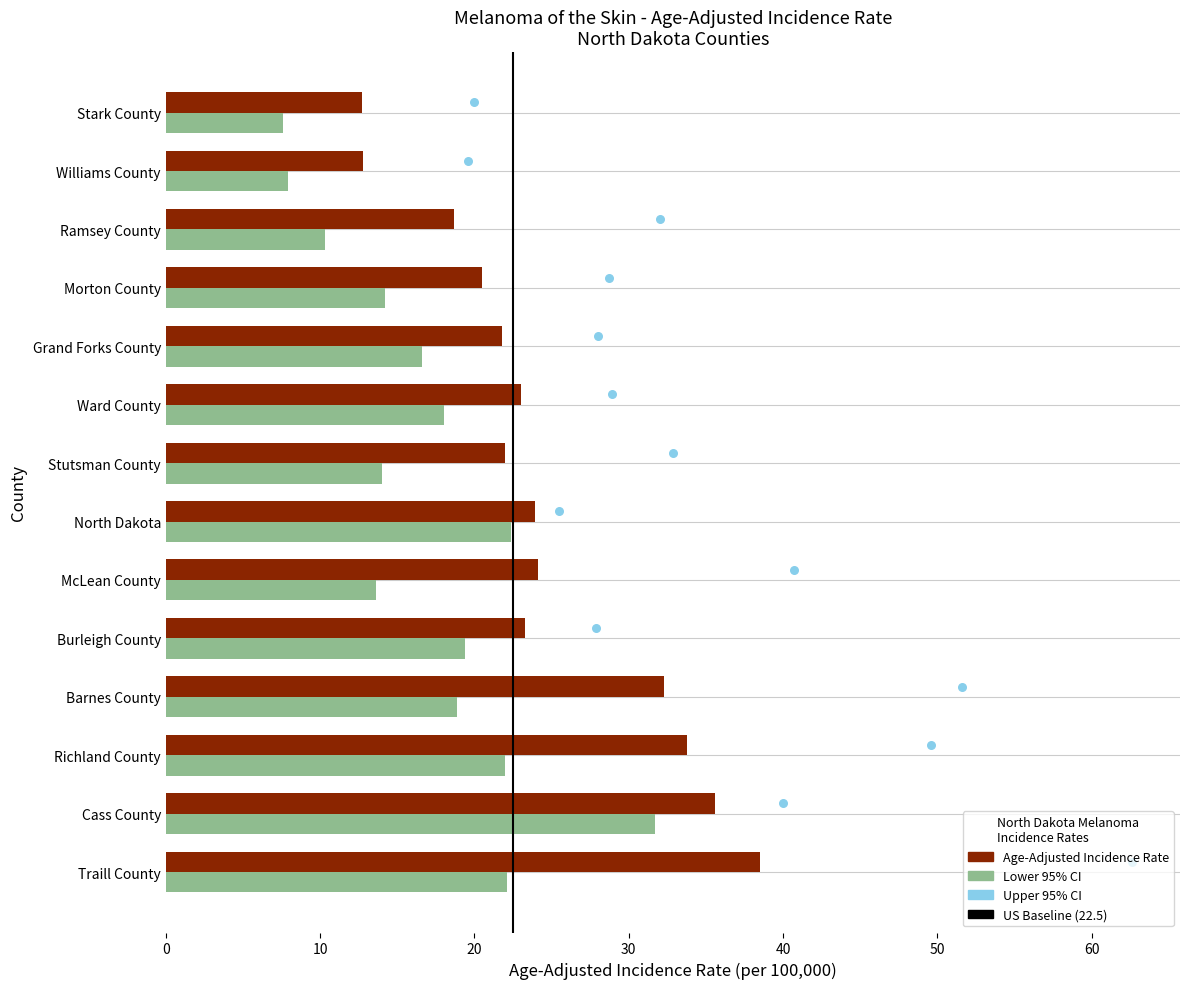

At how many categories does at least one series exceed 34?

2